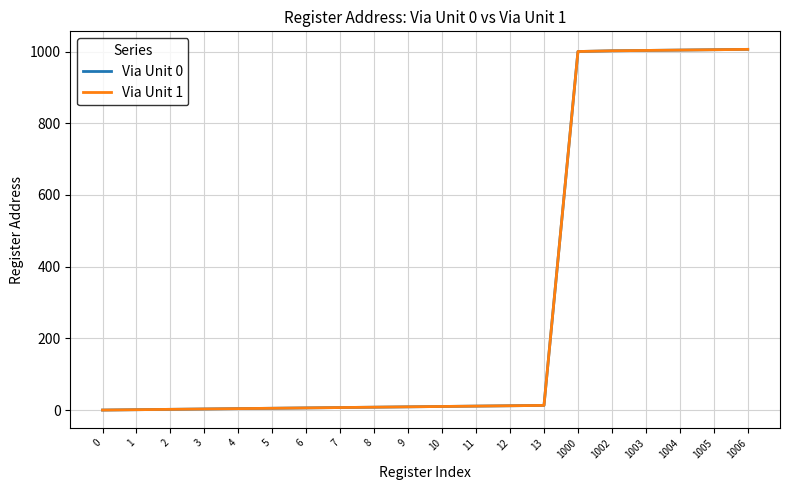

Does the chart have visible grid lines?

Yes